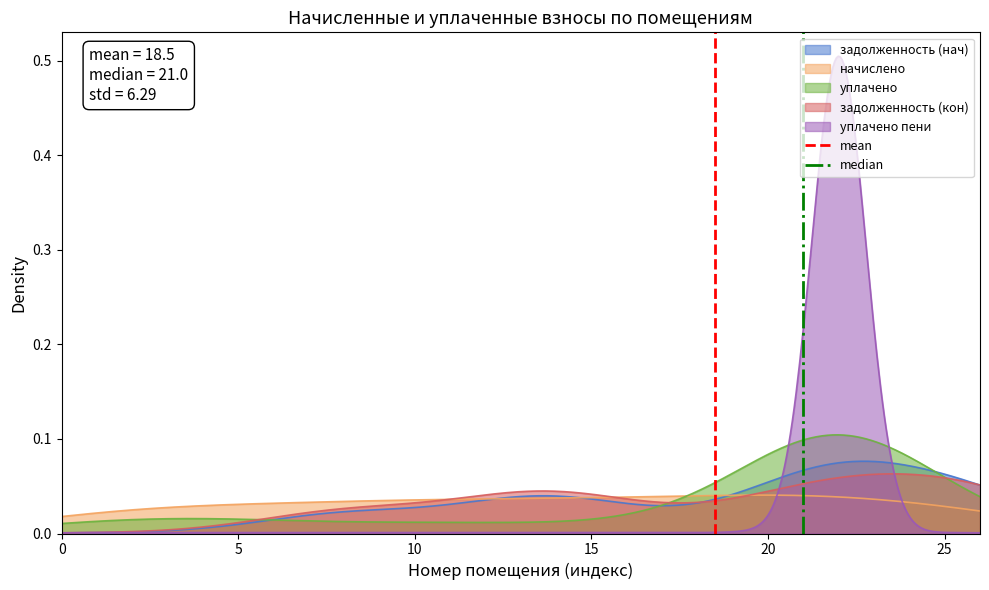

The mean series shows 0 at 0. True or false?

True